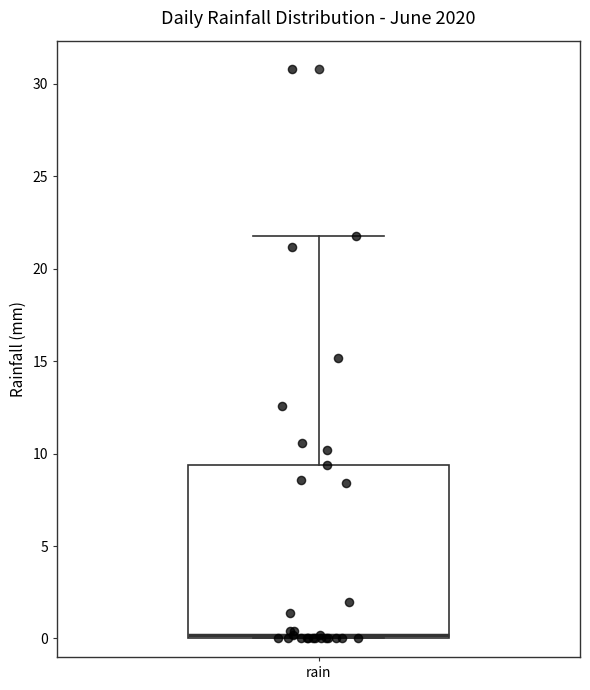

Where is the lower edge of the box for rain on the y-axis? The values are not printed on the chart, so give them approximately, as read against the axis.

0.0